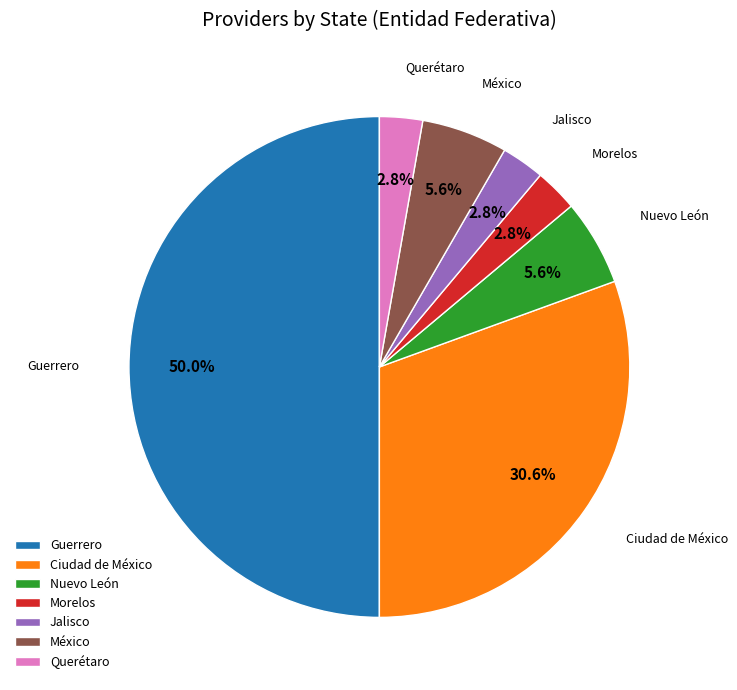

Which slice is the largest?

Guerrero